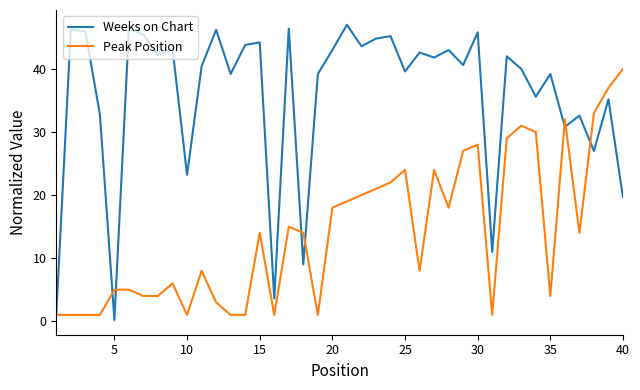

Which series has the largest range (max minus min)?

Weeks on Chart